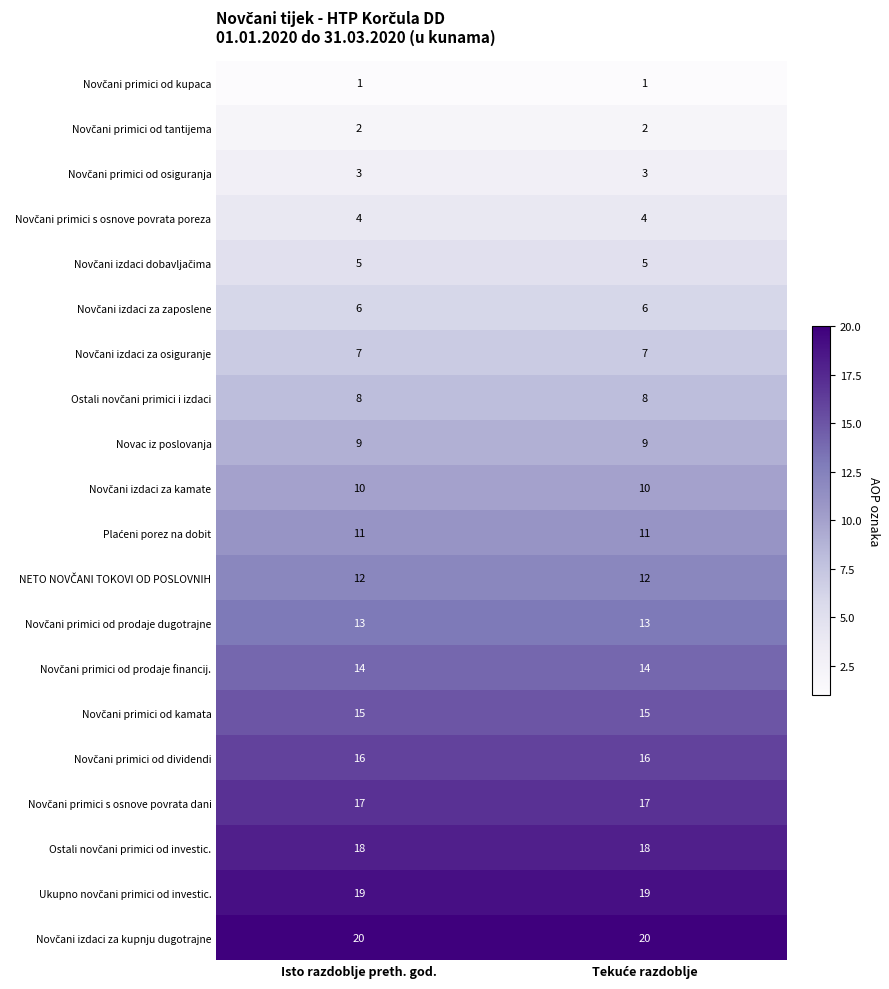

What is the maximum value shown in the chart?

20